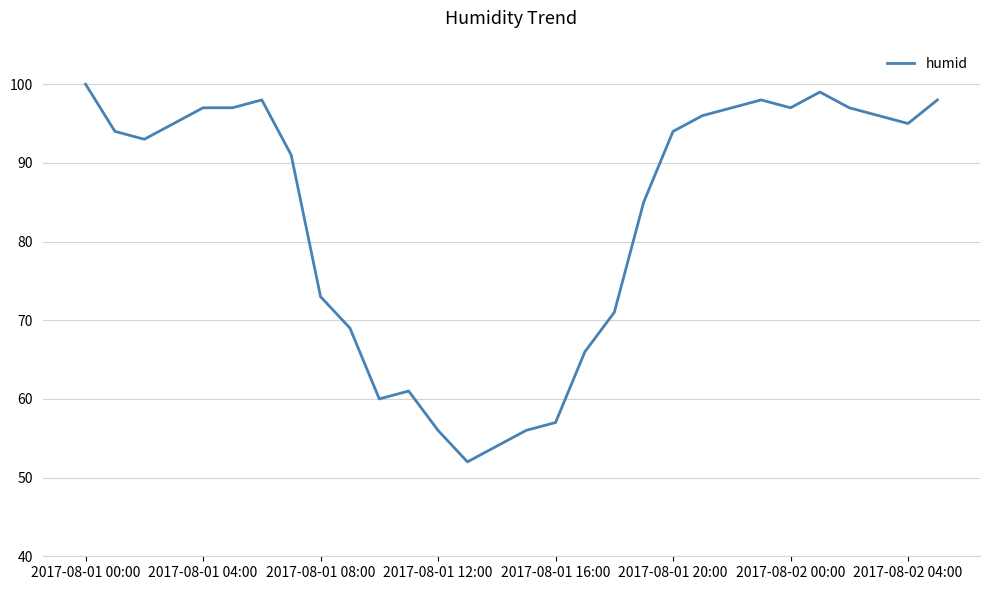

What is the difference between the maximum and minimum values?

48